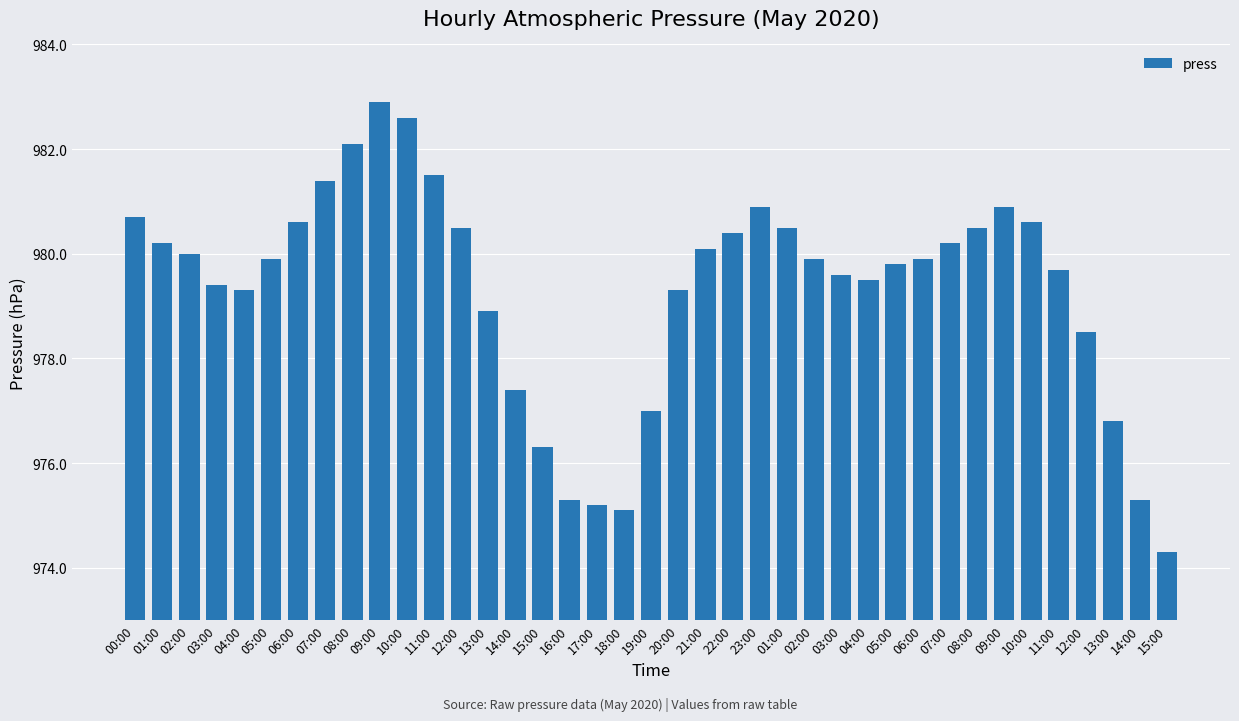

Which category has the lowest value across all series?

15:00